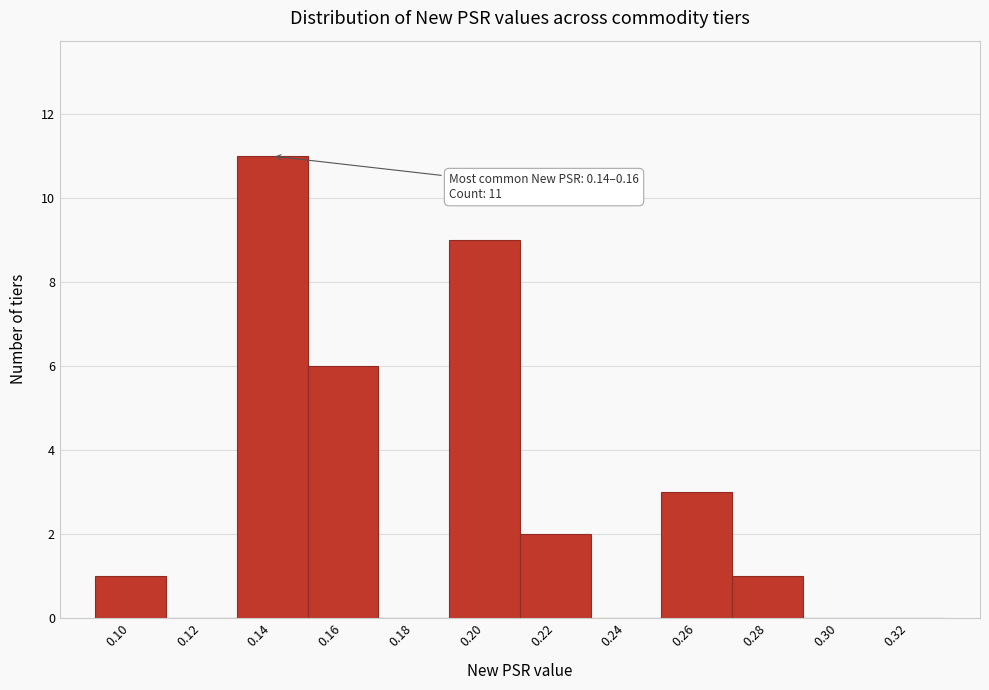

Reading left to right, what are all the values shown in this chart?

0.10=1	0.12=0	0.14=11	0.16=6	0.18=0	0.20=9	0.22=2	0.24=0	0.26=3	0.28=1	0.30=0	0.32=0